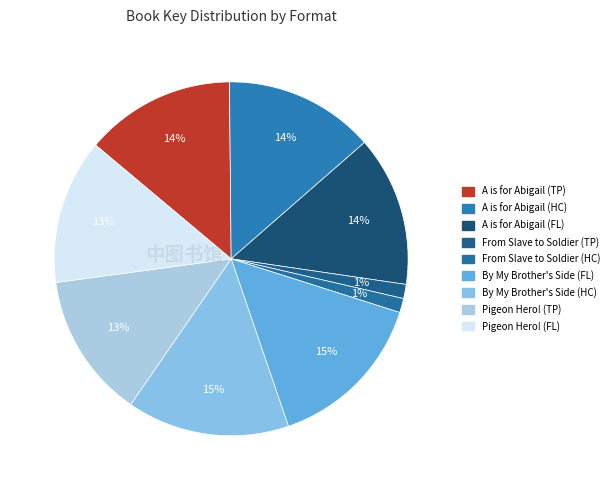

How many slices are in this pie chart?

9